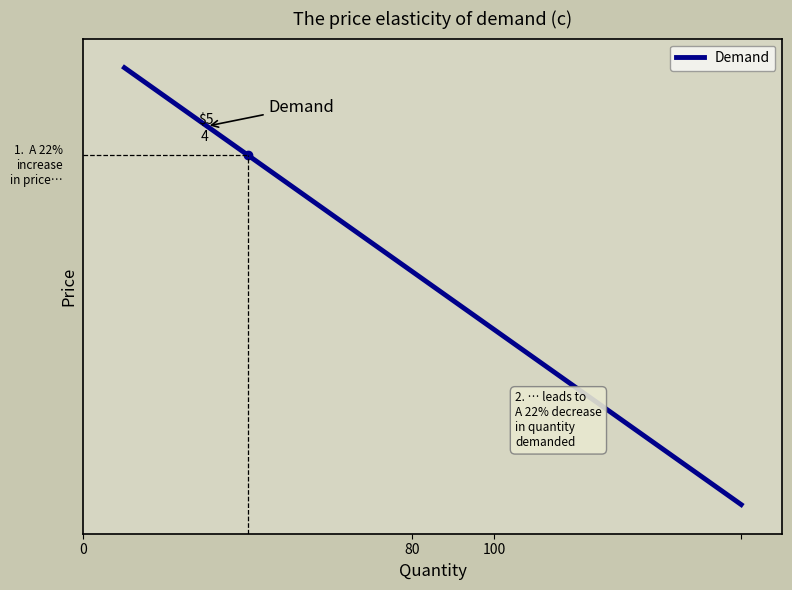

True or false: there are more than 2 points higher than both neighbors.

False